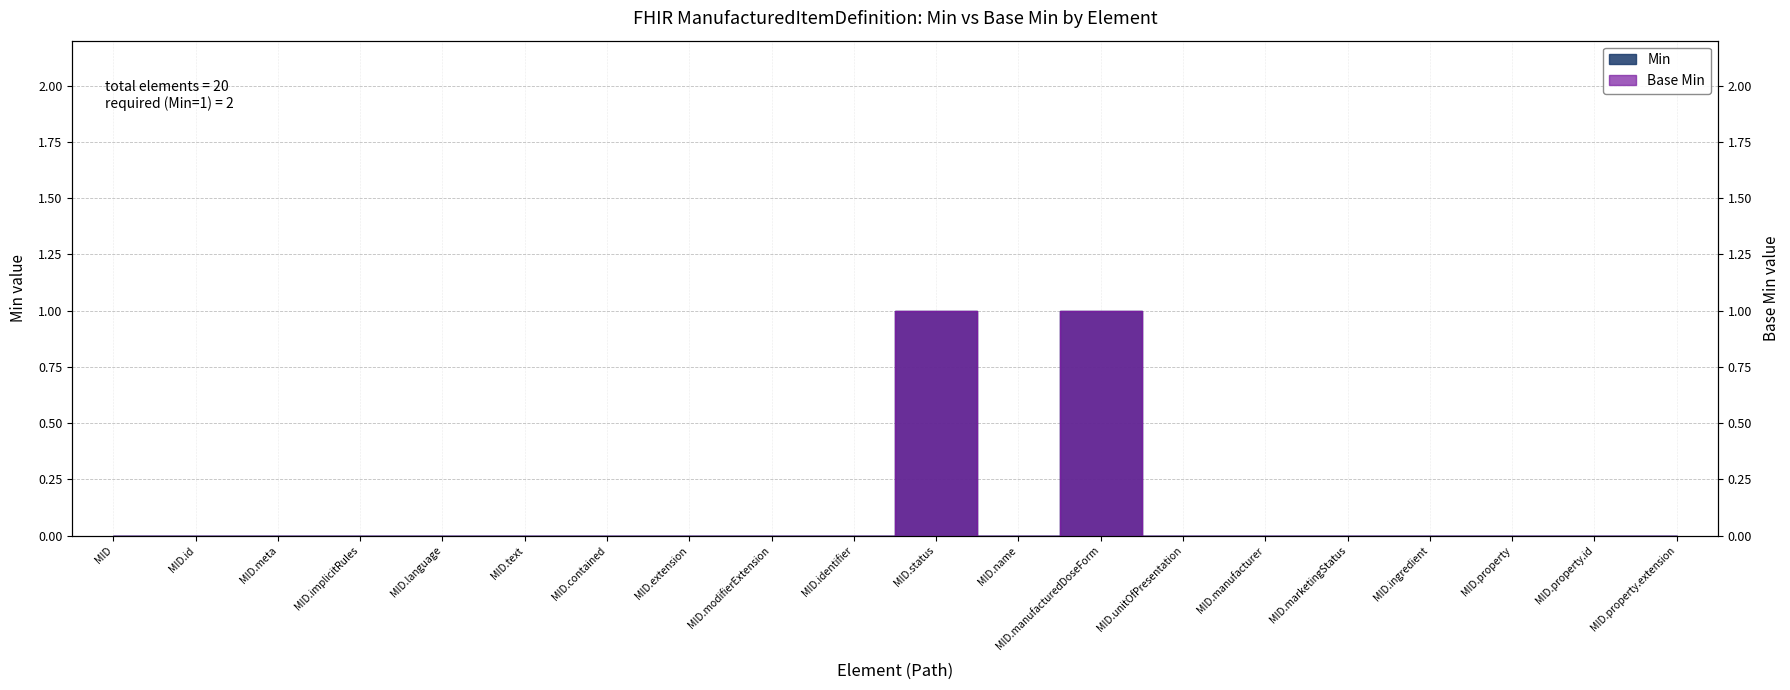

Which series has the widest spread of values?

Min